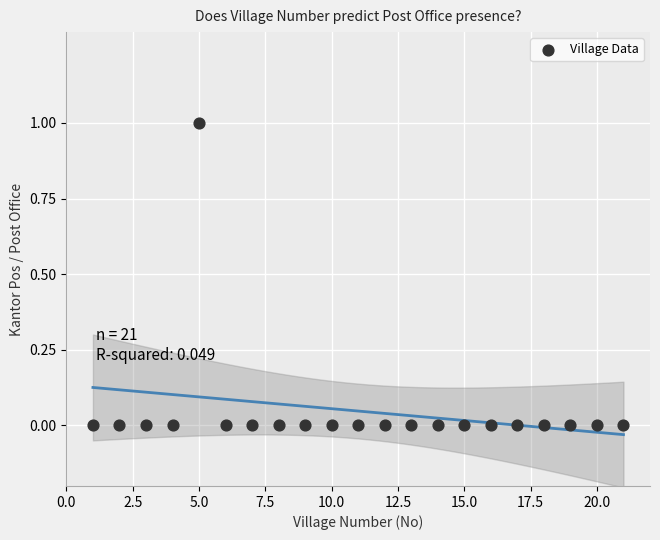

What is the range of X values (max minus min)?

20